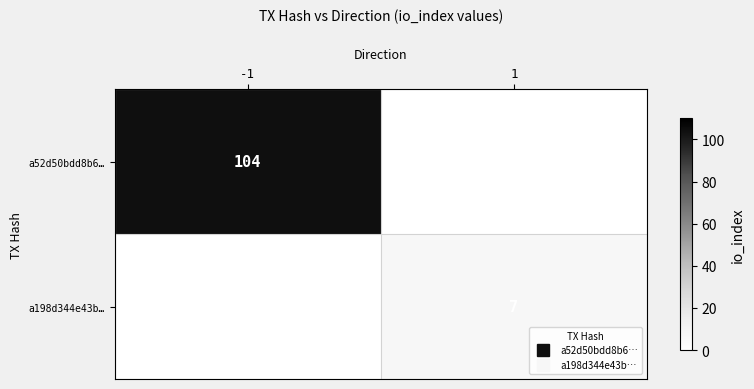

Rank the series by their maximum value, from highest to lowest.

a52d50bdd8b6…, a198d344e43b…